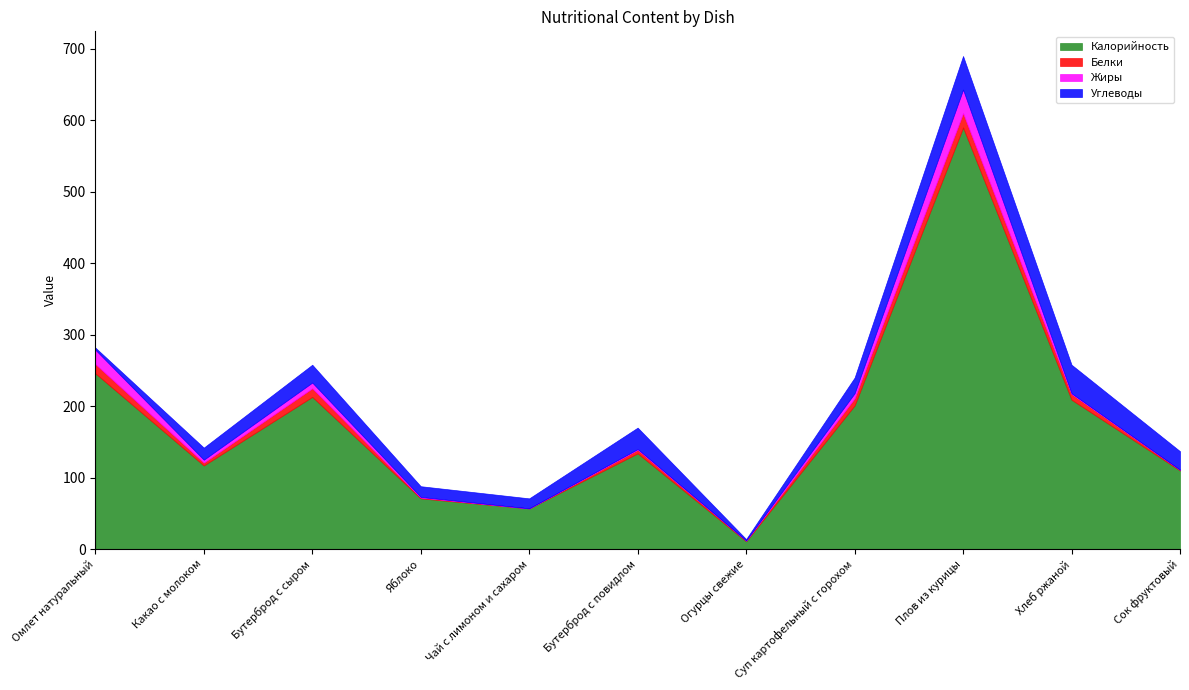

How many intersections are there between Углеводы and Белки?

1